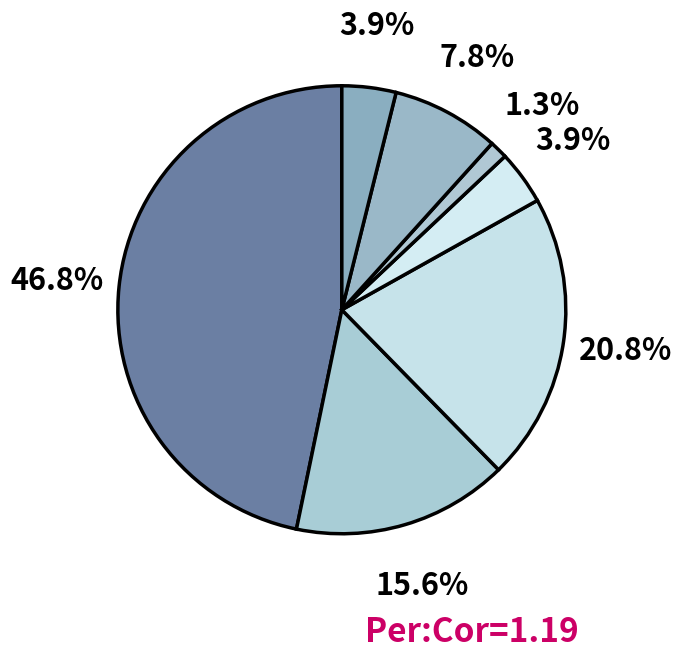

How many segments does this pie chart have?

7